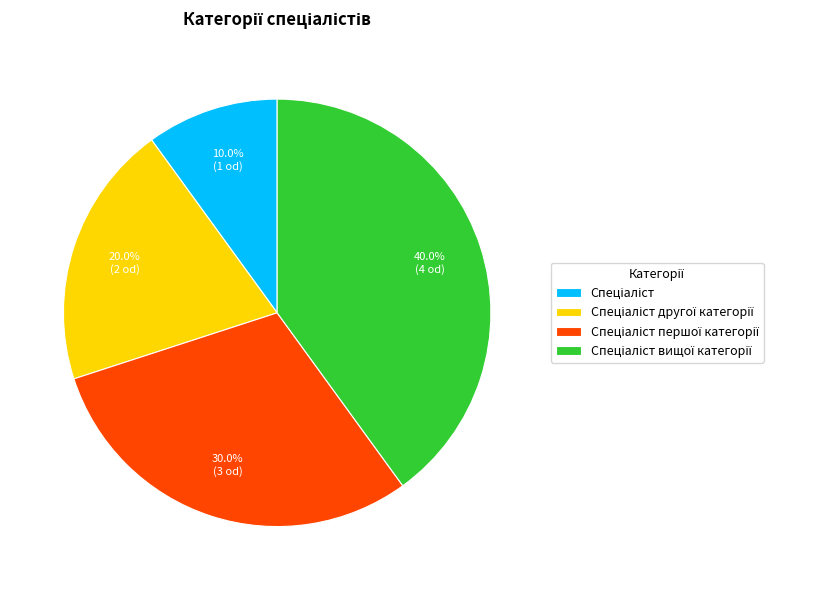

Does any single category account for the majority?

No